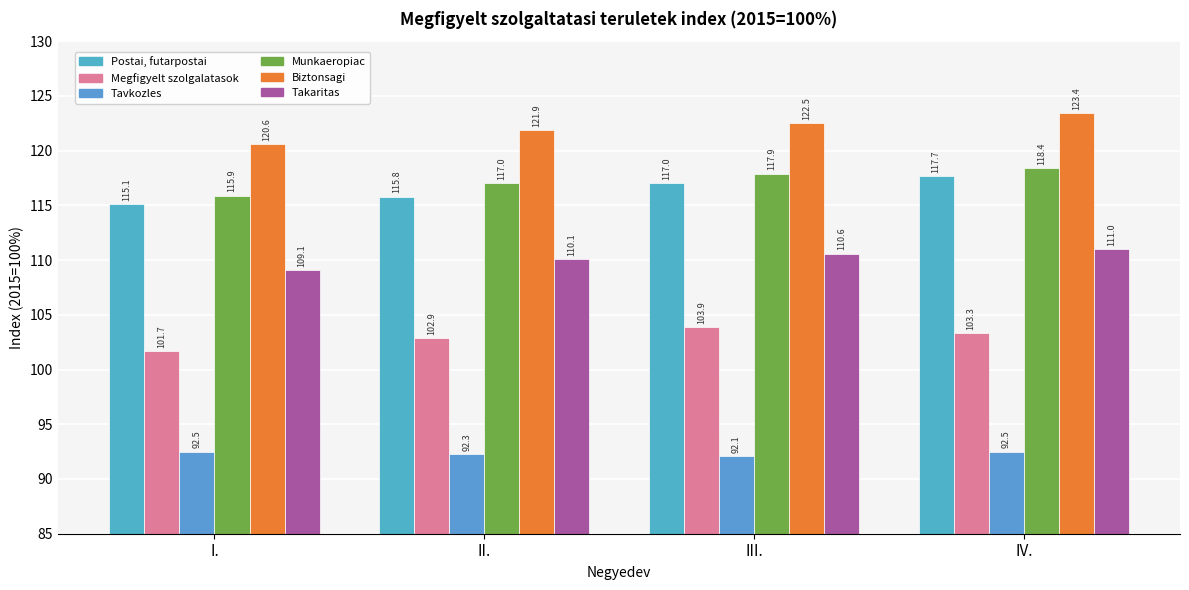

At which label does Megfigyelt szolgalatasok first exceed 103?

III.